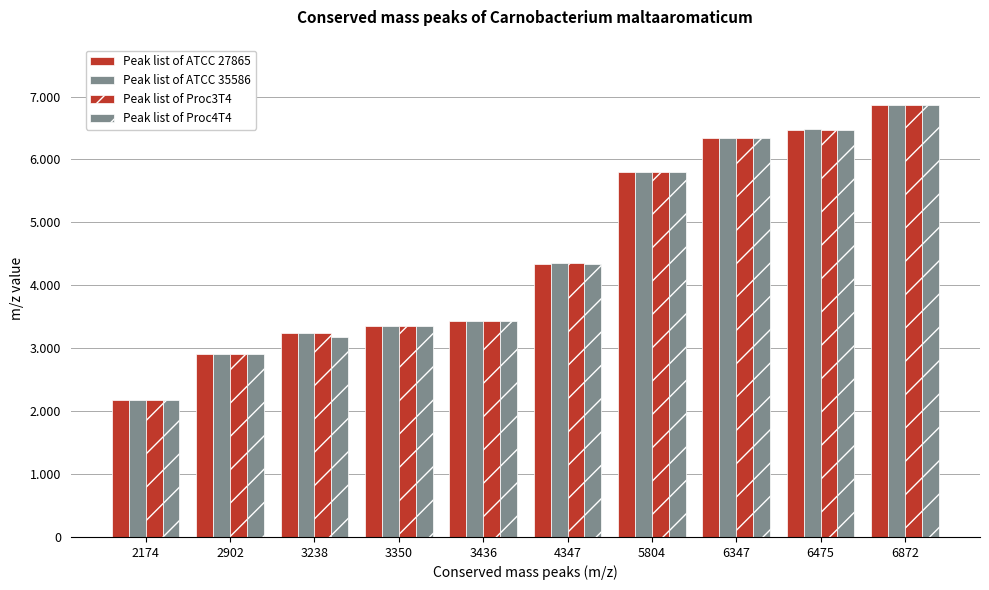

Which series has the widest spread of values?

Peak list of ATCC 35586